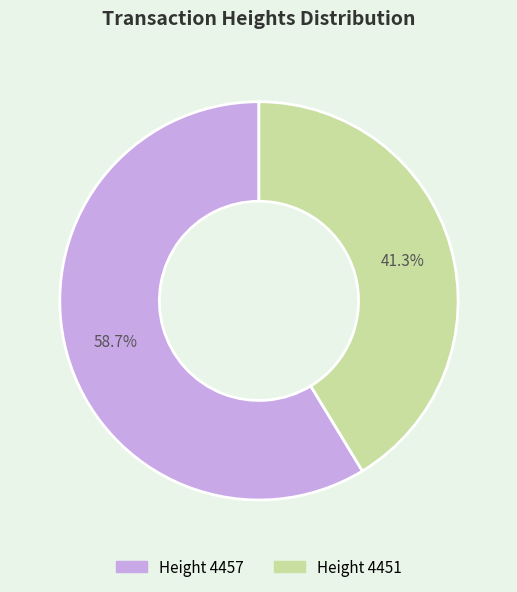

Is there a majority slice in this chart?

Yes